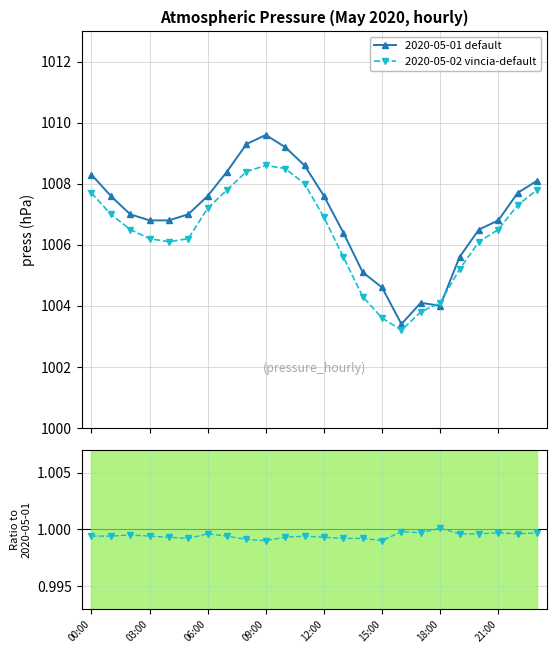

What is the value of the 2020-05-01 default point at the 10th from the left?

1009.6